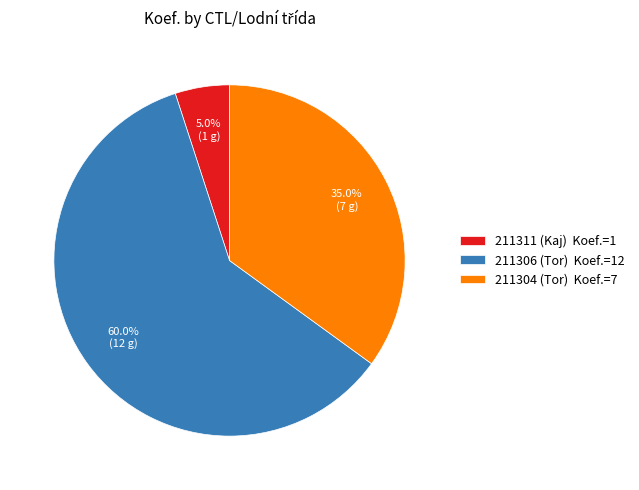

Count the number of slices in the pie.

3